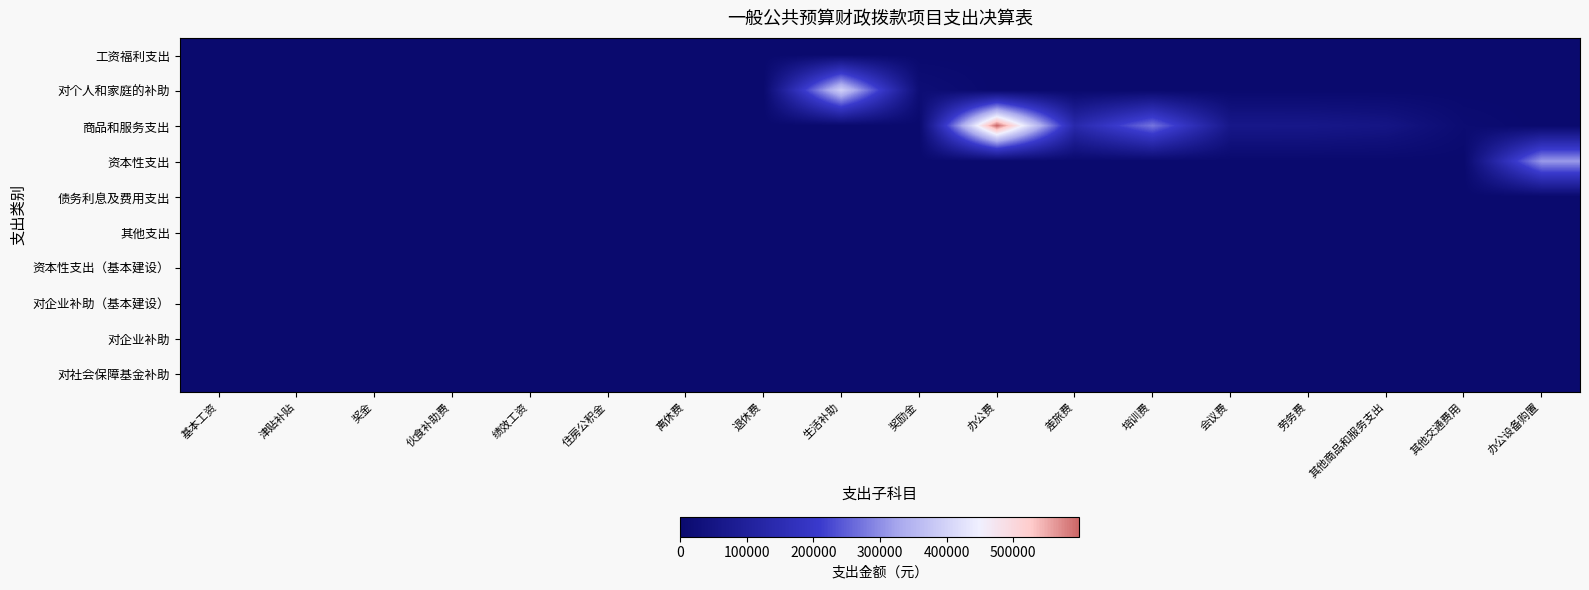

Rank the series by their maximum value, from lowest to highest.

工资福利支出, 债务利息及费用支出, 其他支出, 资本性支出（基本建设）, 对企业补助（基本建设）, 对企业补助, 对社会保障基金补助, 资本性支出, 对个人和家庭的补助, 商品和服务支出